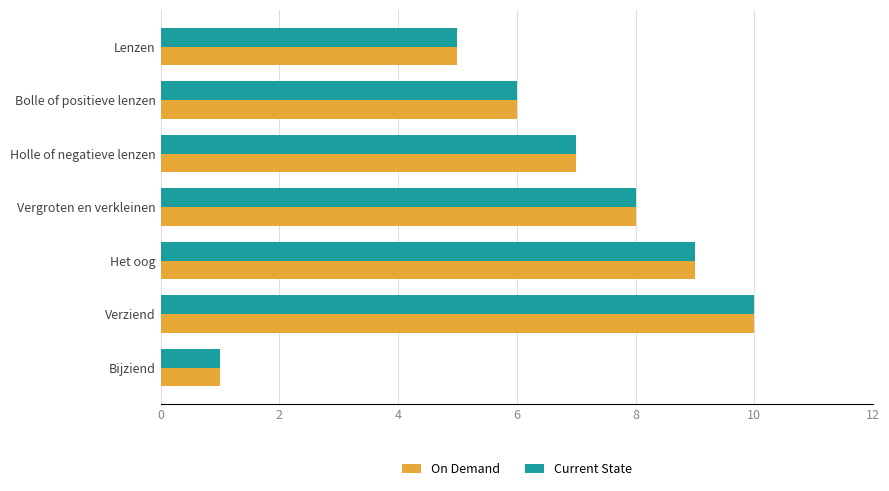

What are all the series names shown in the legend?

On Demand, Current State